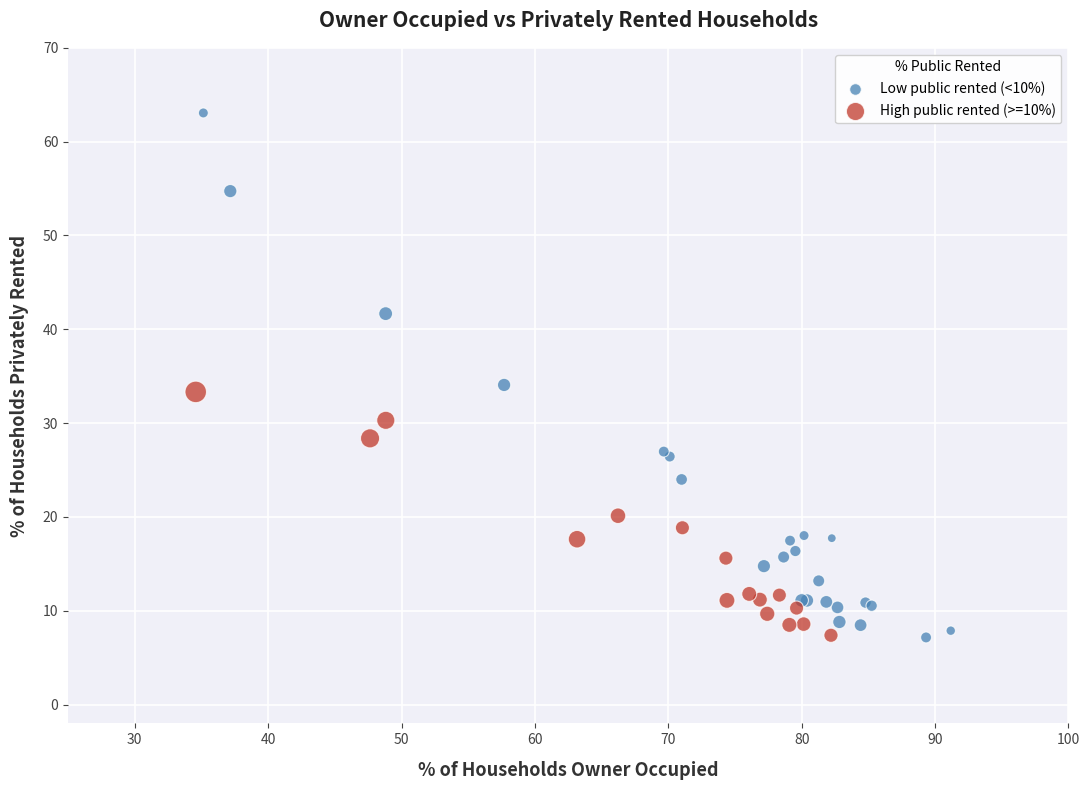

Which series reaches the maximum Y coordinate?

Low public rented (<10%)